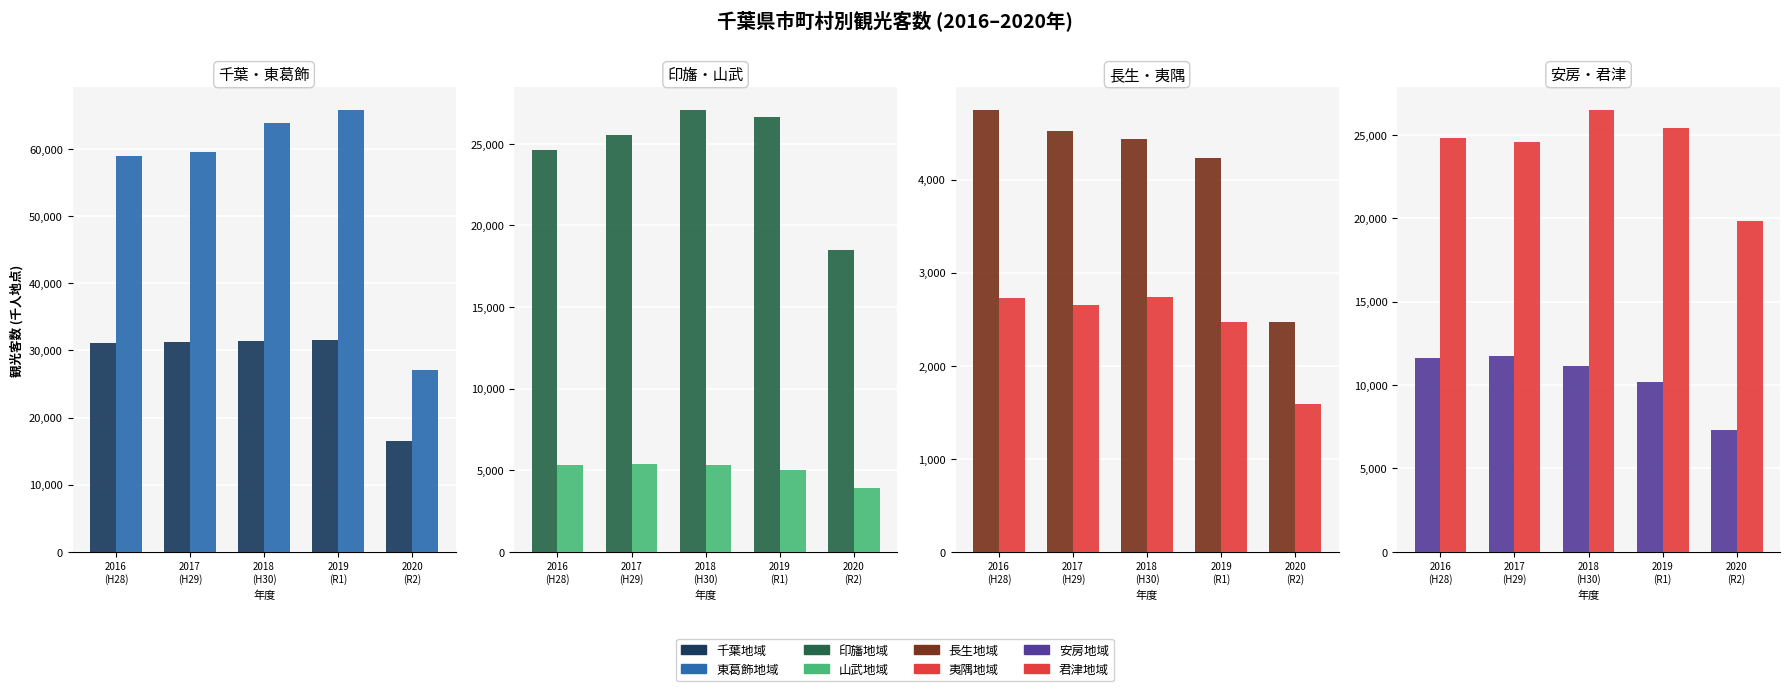

True or false: 2017年(H29) has a value of 24547 at 君津地域.

True